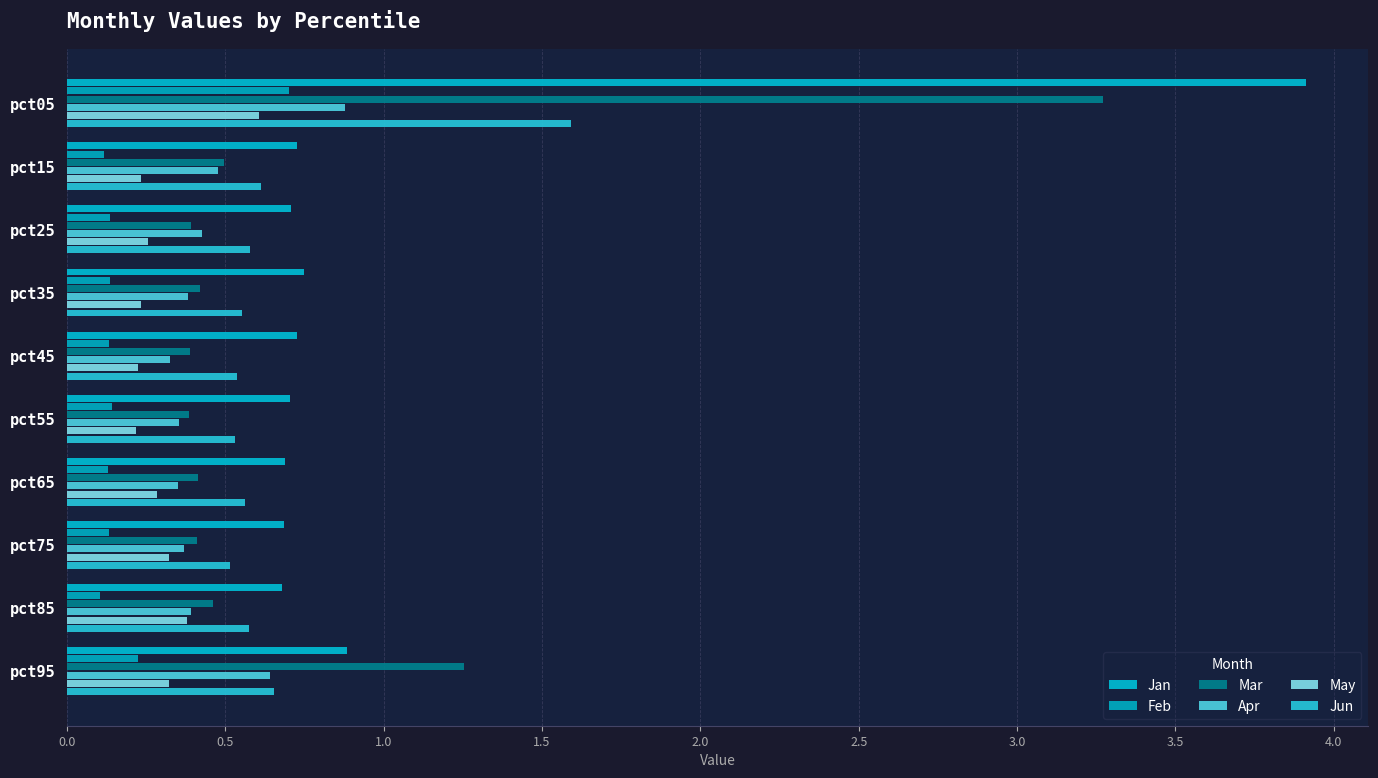

Reading right to left, what are all the values shown in this chart?

Jan: 0.9	0.7	0.7	0.7	0.7	0.7	0.7	0.7	0.7	3.9
Feb: 0.2	0.1	0.1	0.1	0.1	0.1	0.1	0.1	0.1	0.7
Mar: 1.3	0.5	0.4	0.4	0.4	0.4	0.4	0.4	0.5	3.3
Apr: 0.6	0.4	0.4	0.4	0.4	0.3	0.4	0.4	0.5	0.9
May: 0.3	0.4	0.3	0.3	0.2	0.2	0.2	0.3	0.2	0.6
Jun: 0.7	0.6	0.5	0.6	0.5	0.5	0.6	0.6	0.6	1.6